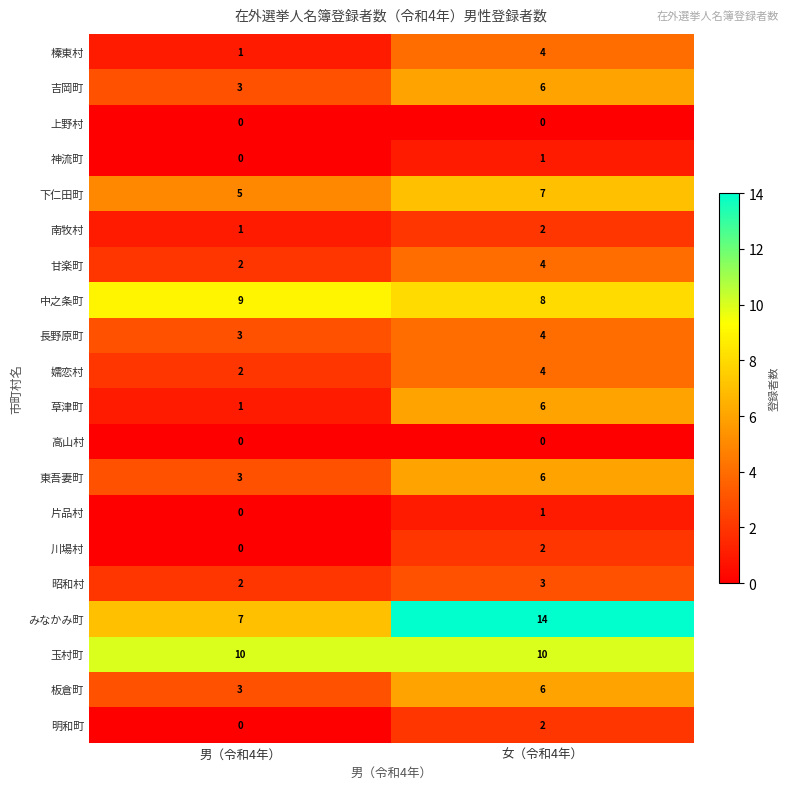

Rank the categories by 南牧村 value from highest to lowest.

女（令和4年）, 男（令和4年）